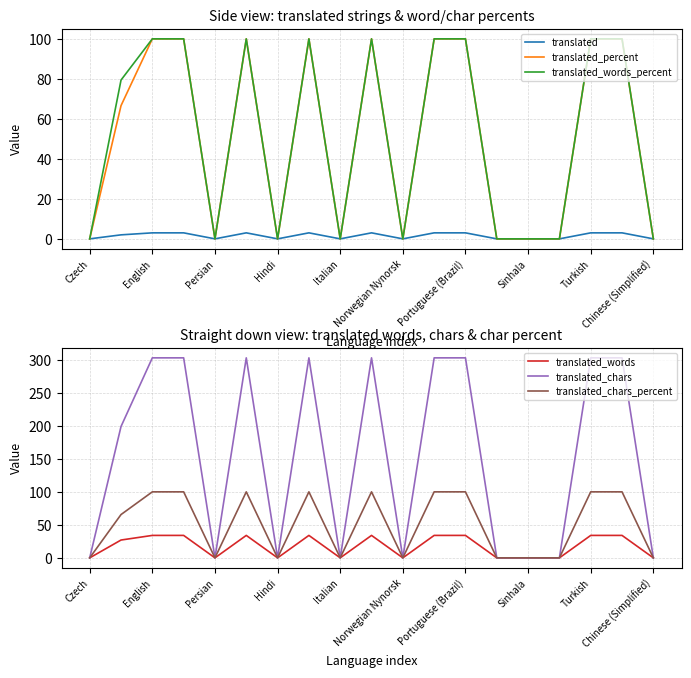

What is the highest value of the translated_words_percent series?

100.0